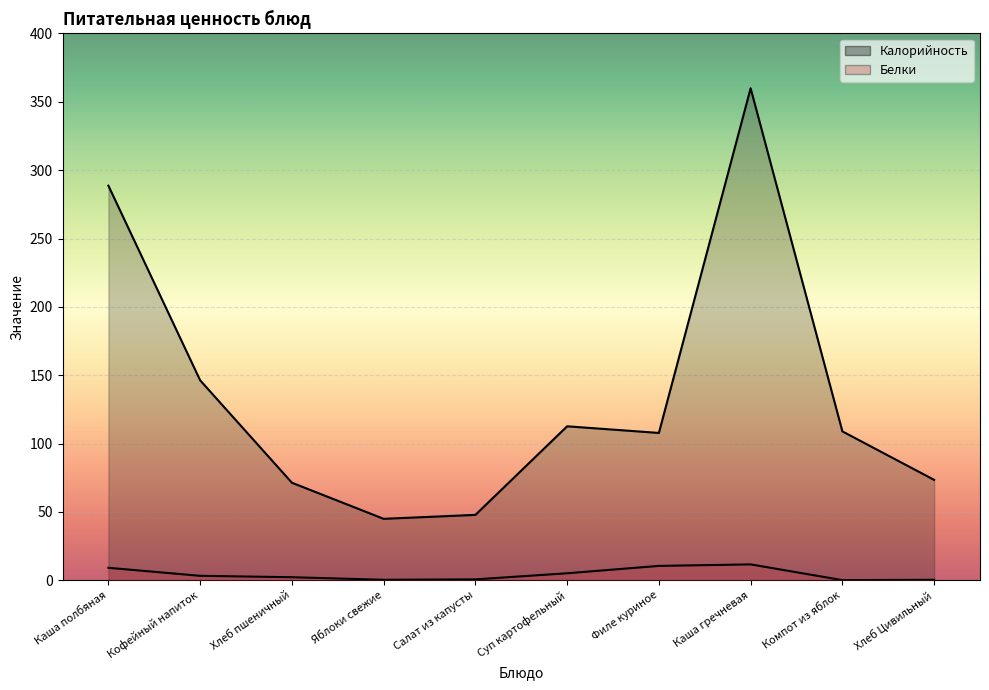

Which category has the lowest value across all series?

Компот из яблок